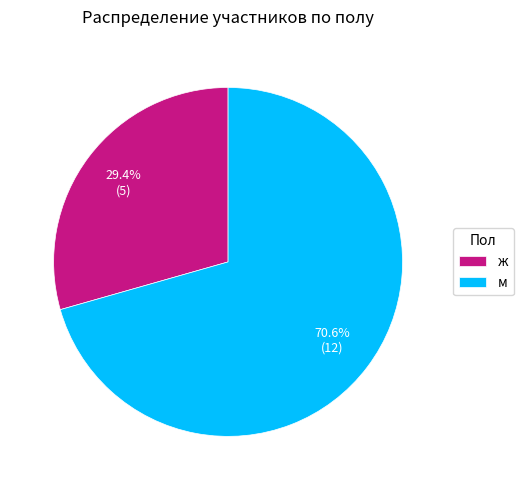

What percentage is the ж slice, to the nearest percent?

29%